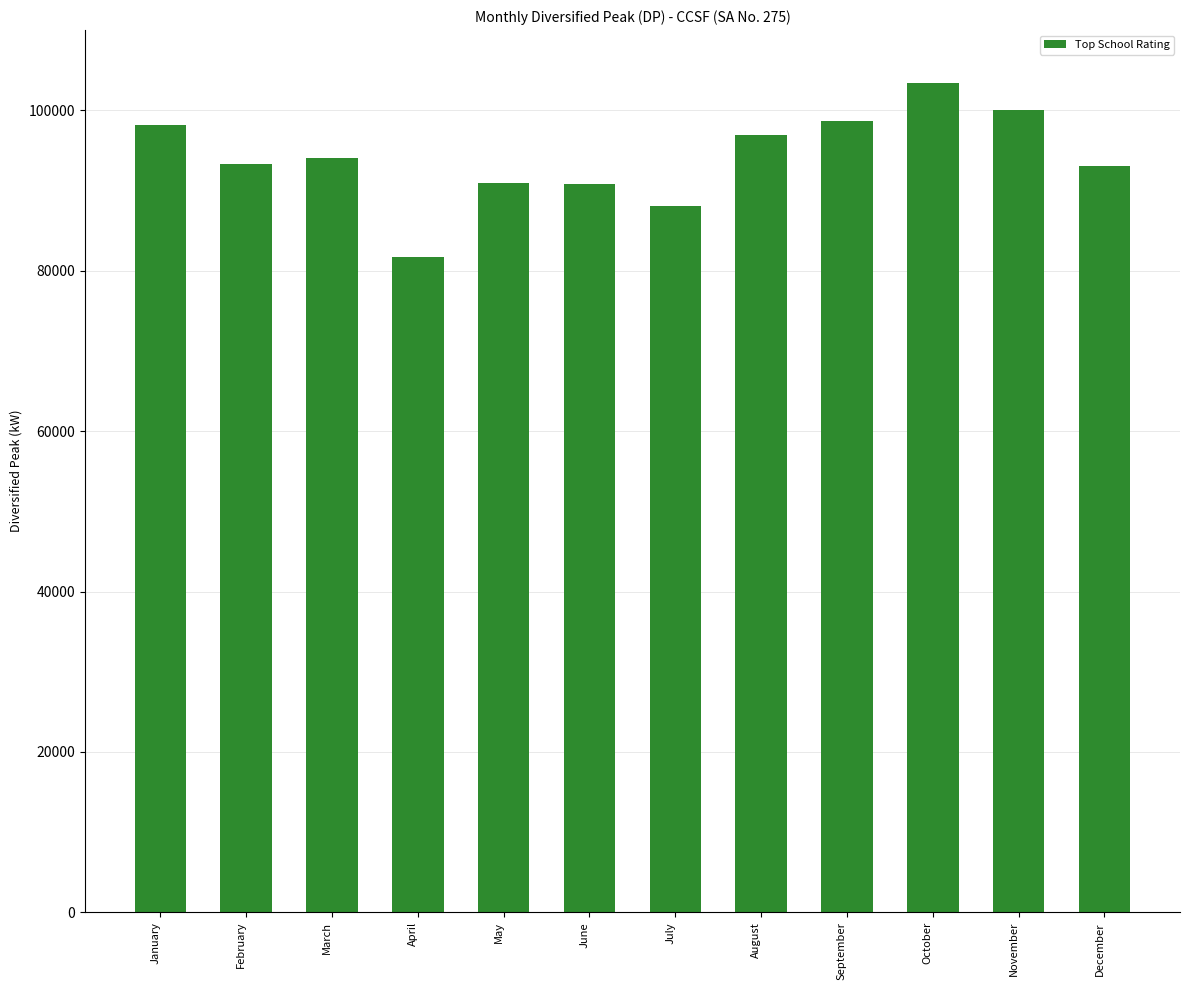

Is it true that the value at January is 176270.3?

False